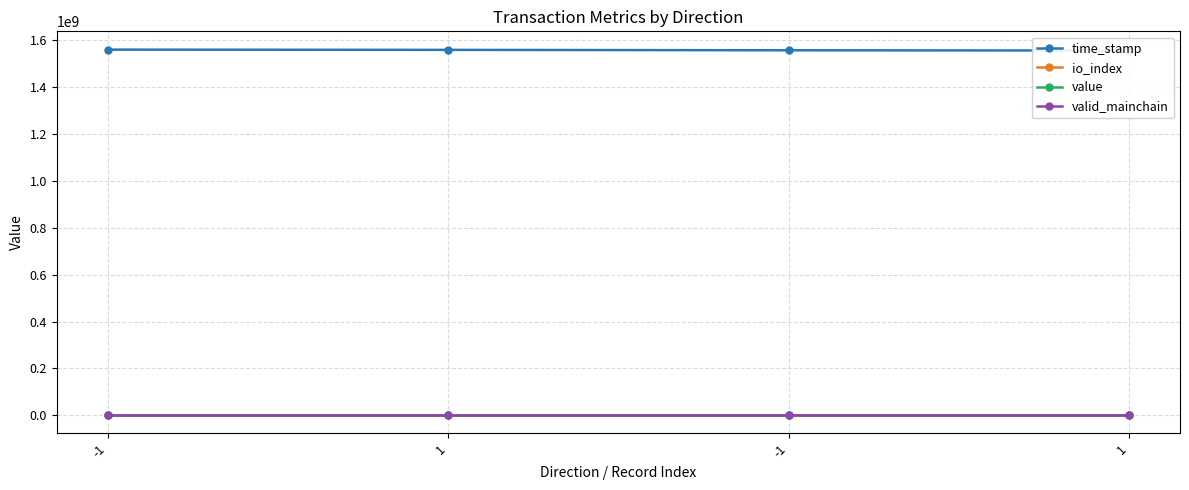

What is the approximate value of io_index at 1?

3.0